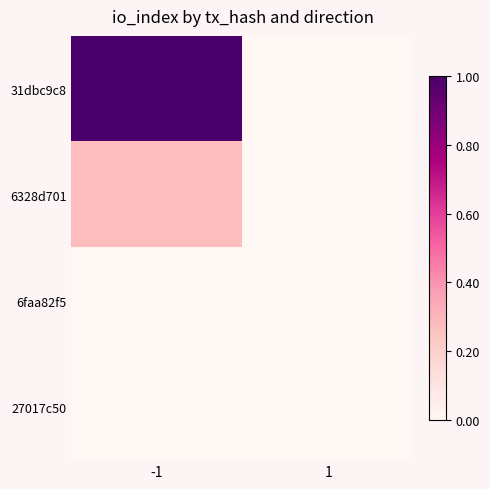

At how many categories does at least one series exceed 0?

2